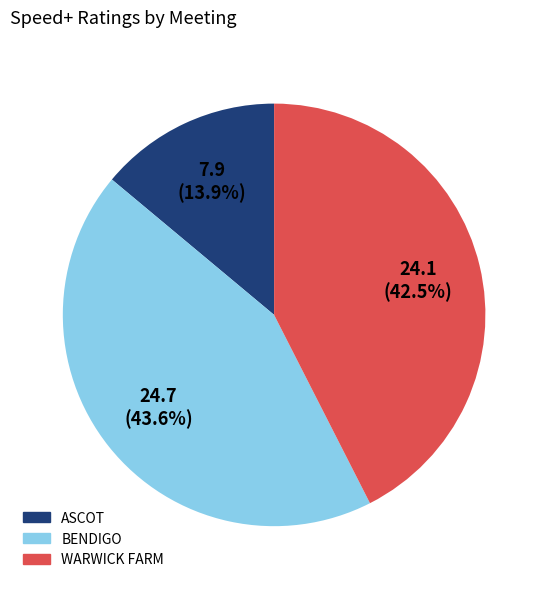

Is there a majority slice in this chart?

No